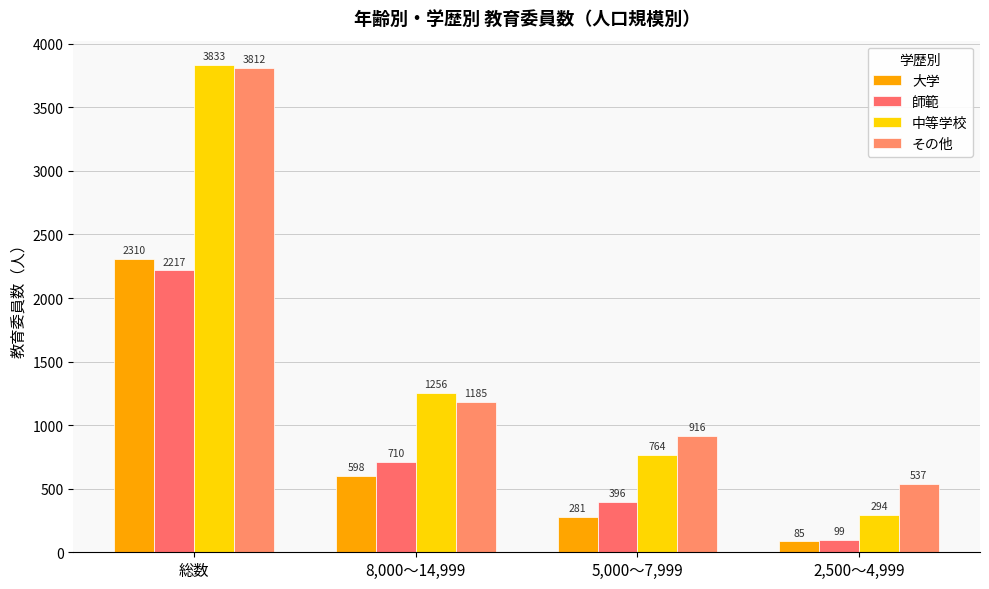

Reading left to right, extract all data points from this chart.

大学: 2310	598	281	85
師範: 2217	710	396	99
中等学校: 3833	1256	764	294
その他: 3812	1185	916	537